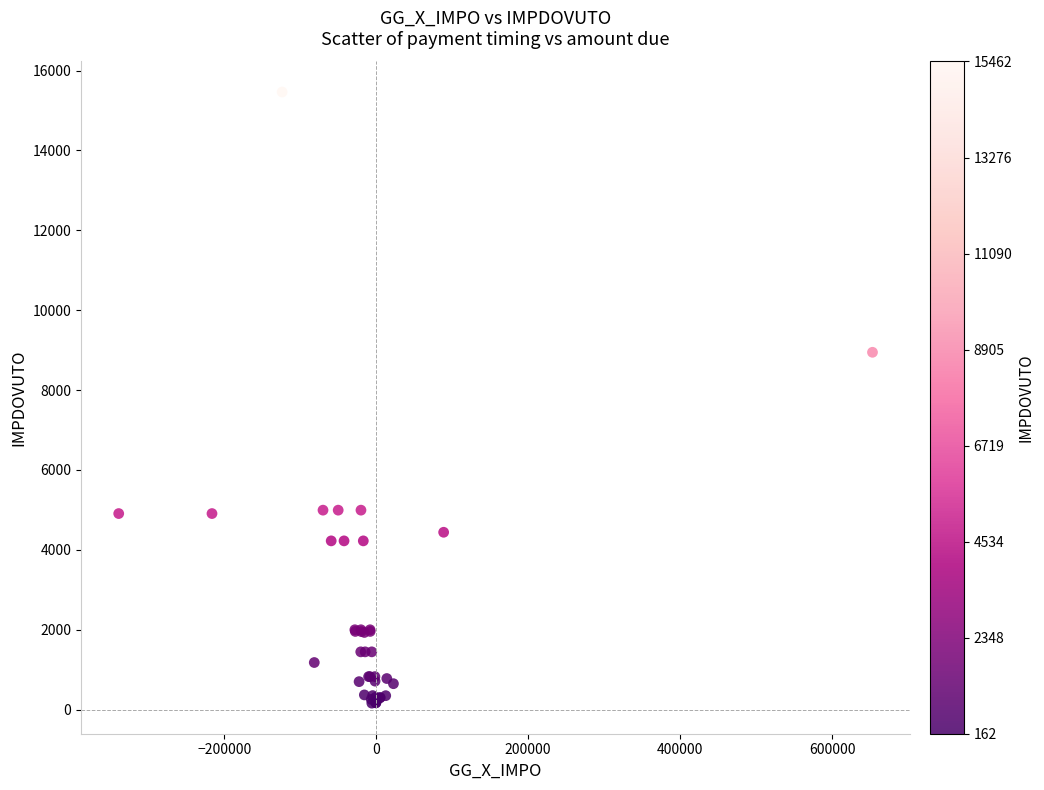

What Y value in the scatter plot is closest to 7812?

8946.2